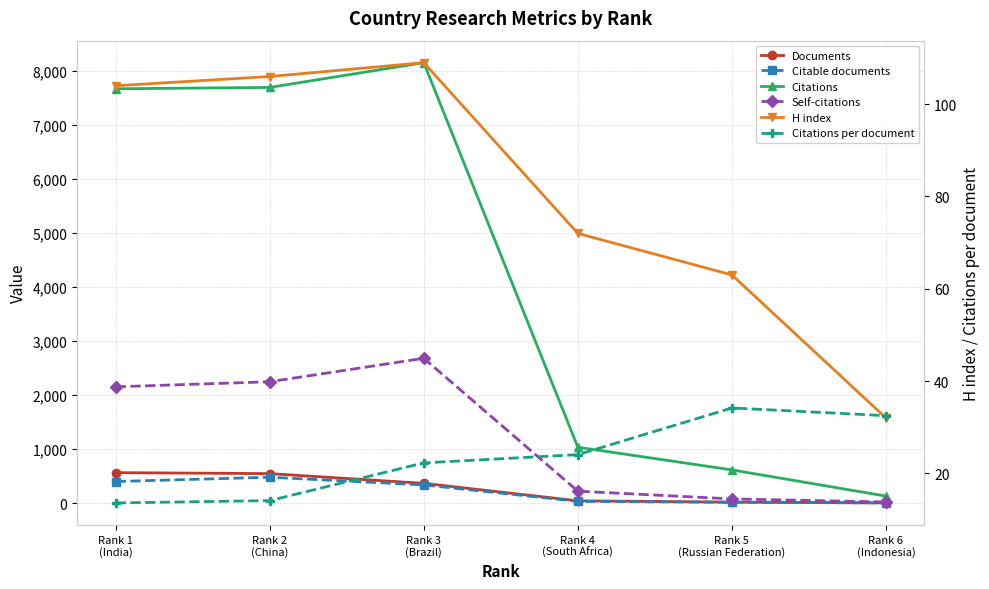

How many intersections are there between H index and Citations per document?

1